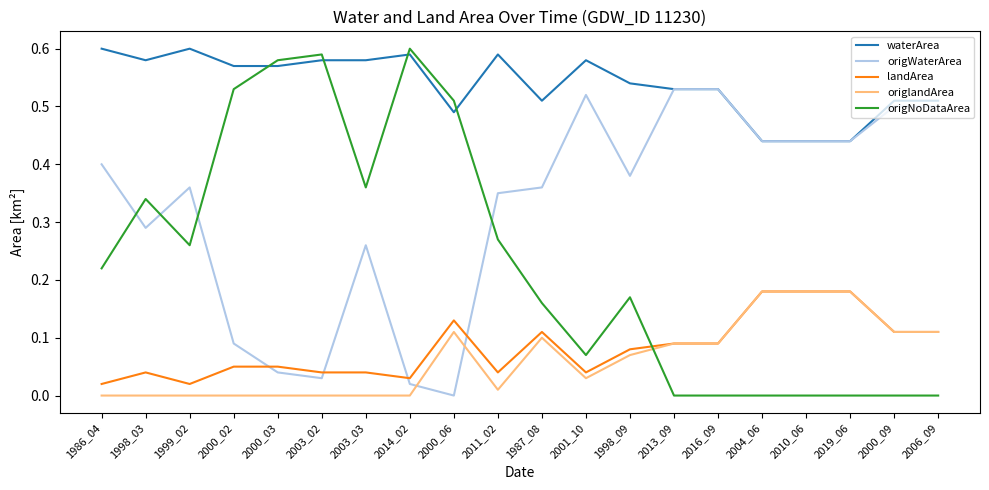

At which label does origWaterArea reach its minimum?

2000_06